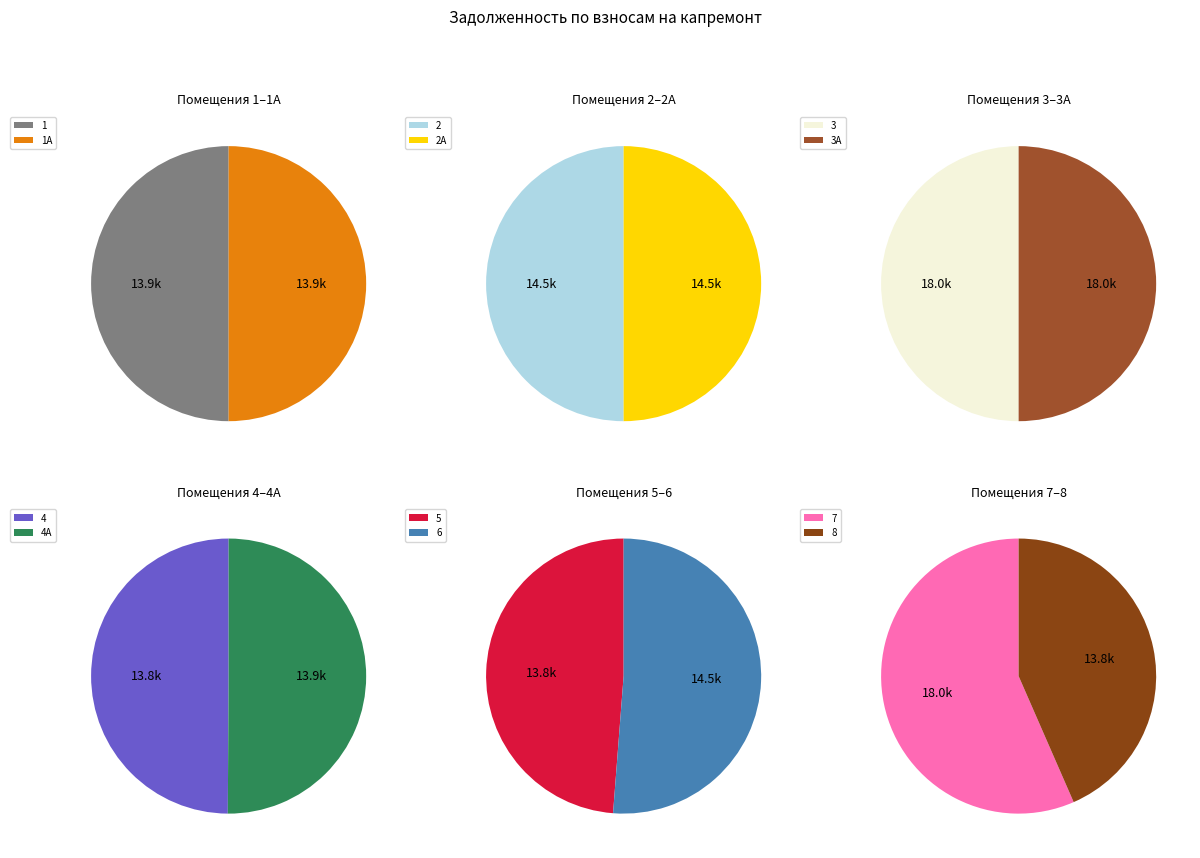

Count the number of slices in the pie.

12